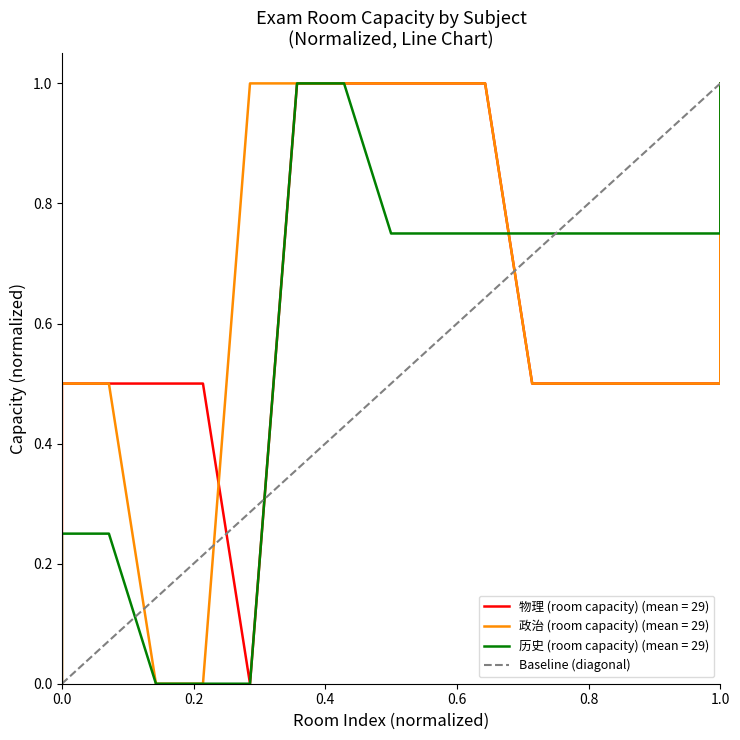

Between 1.0 and 0.0, which is larger?

1.0